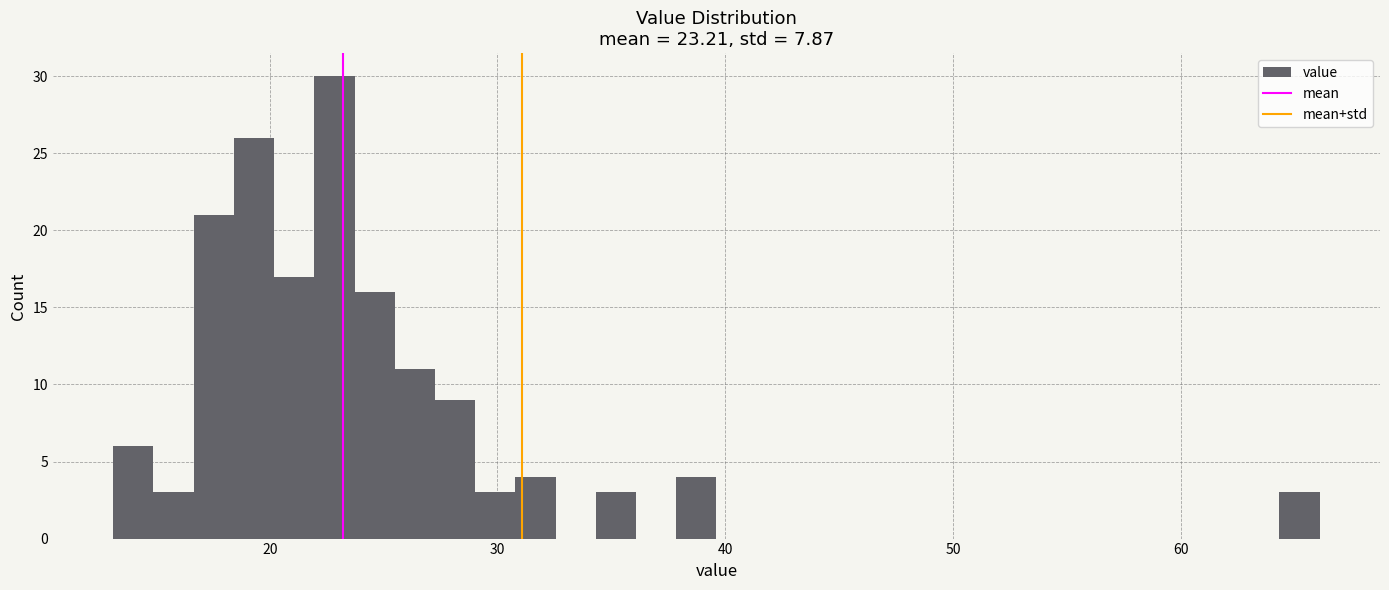

Around what value on the x-axis is the tallest bar? Give the approximate position of its centre, as read against the axis.

23